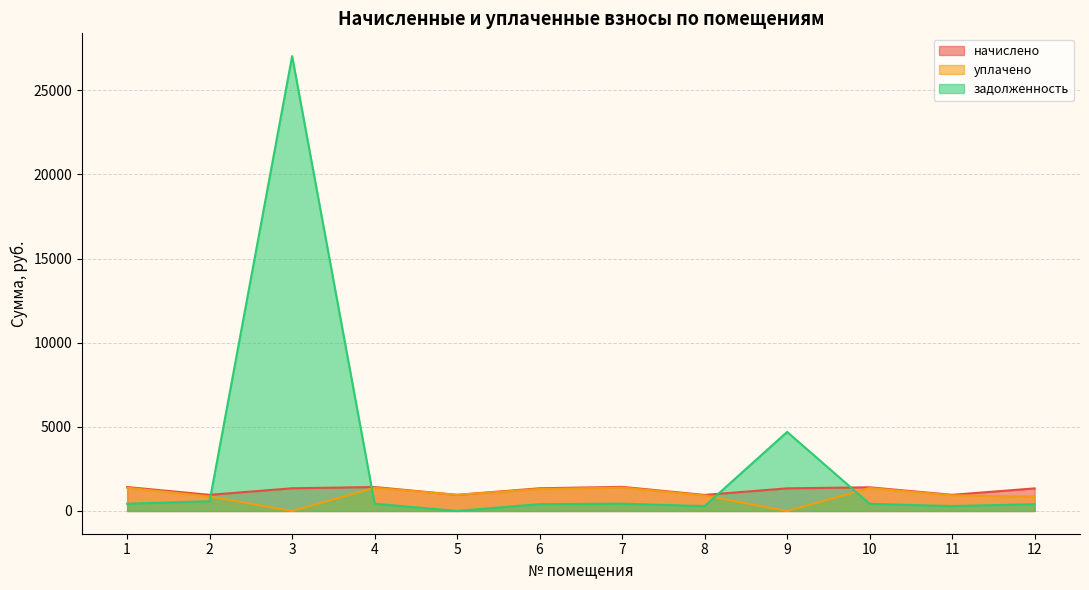

What is the value of the уплачено point at the 6th from the left?

1308.1